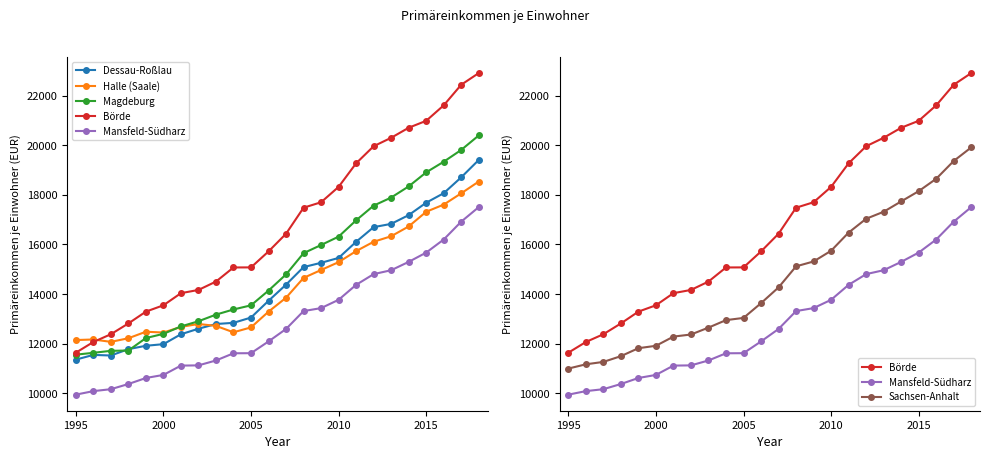

What are all the series names shown in the legend?

Dessau-Roßlau, Halle (Saale), Magdeburg, Börde, Mansfeld-Südharz, Sachsen-Anhalt